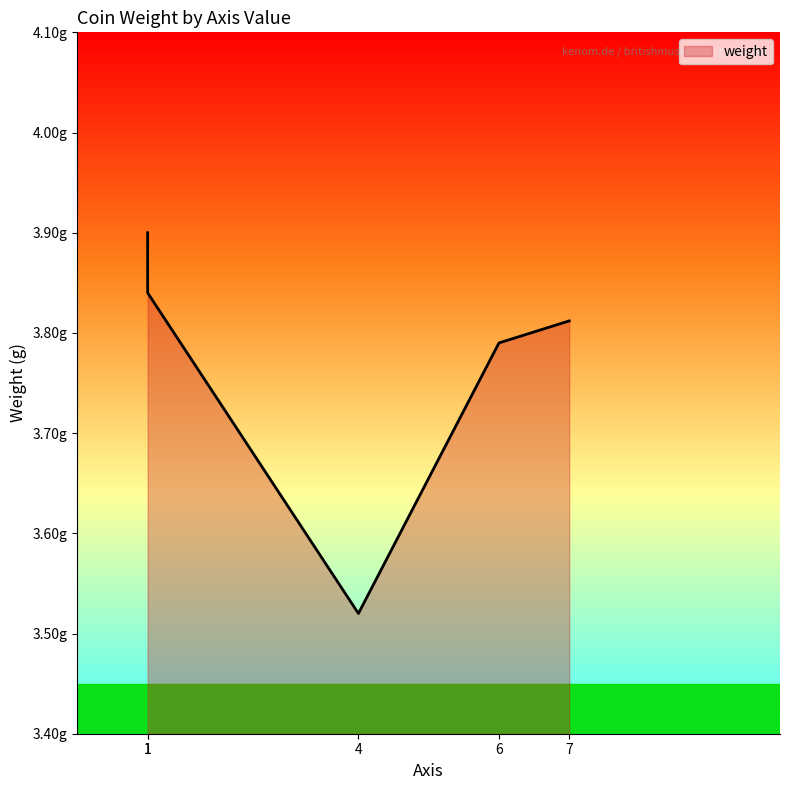

Which category has the highest value across all series?

1